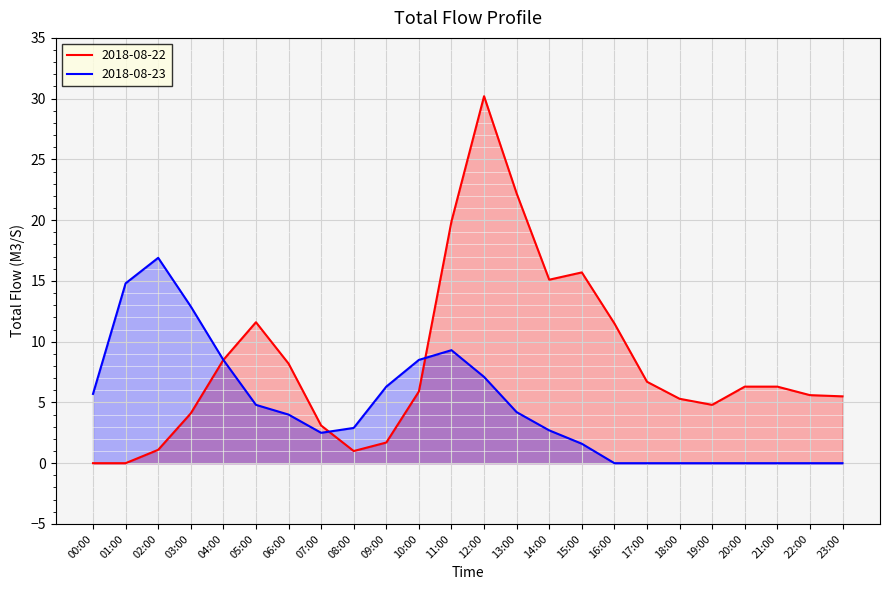

What is the total value across all series at 16:00?

11.5